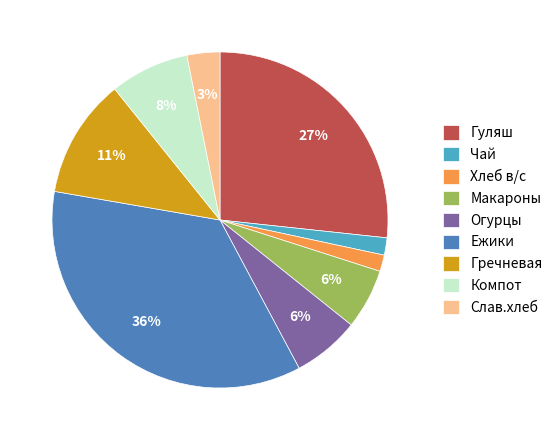

To the nearest percent, what is the combined percentage of Компот and Гречневая?

19%